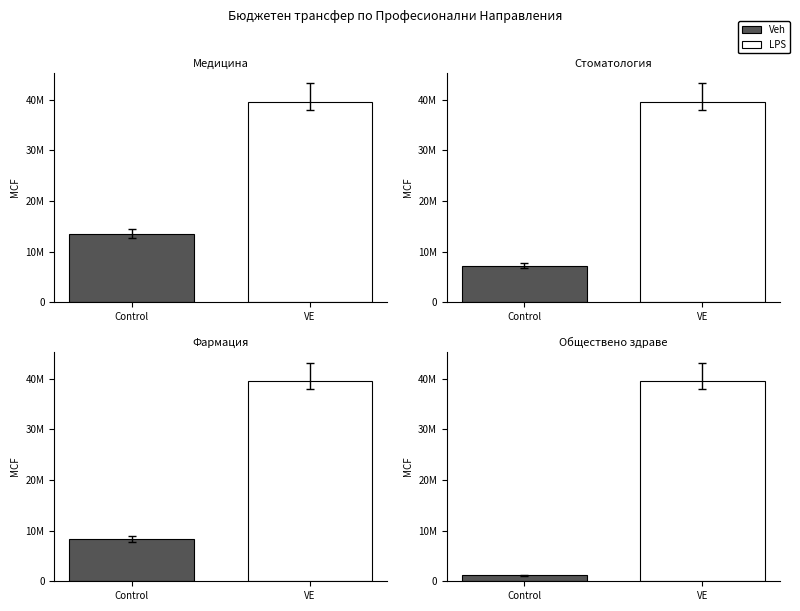

At which category is the sum across all series the highest?

Медицина